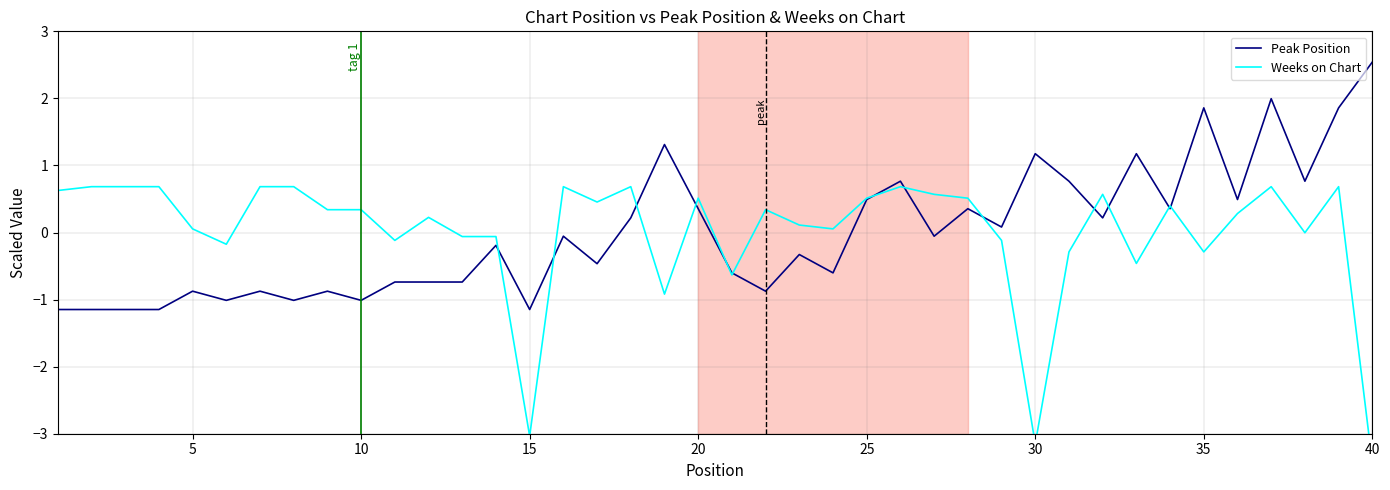

What is the lowest value of the Peak Position series?

-1.1